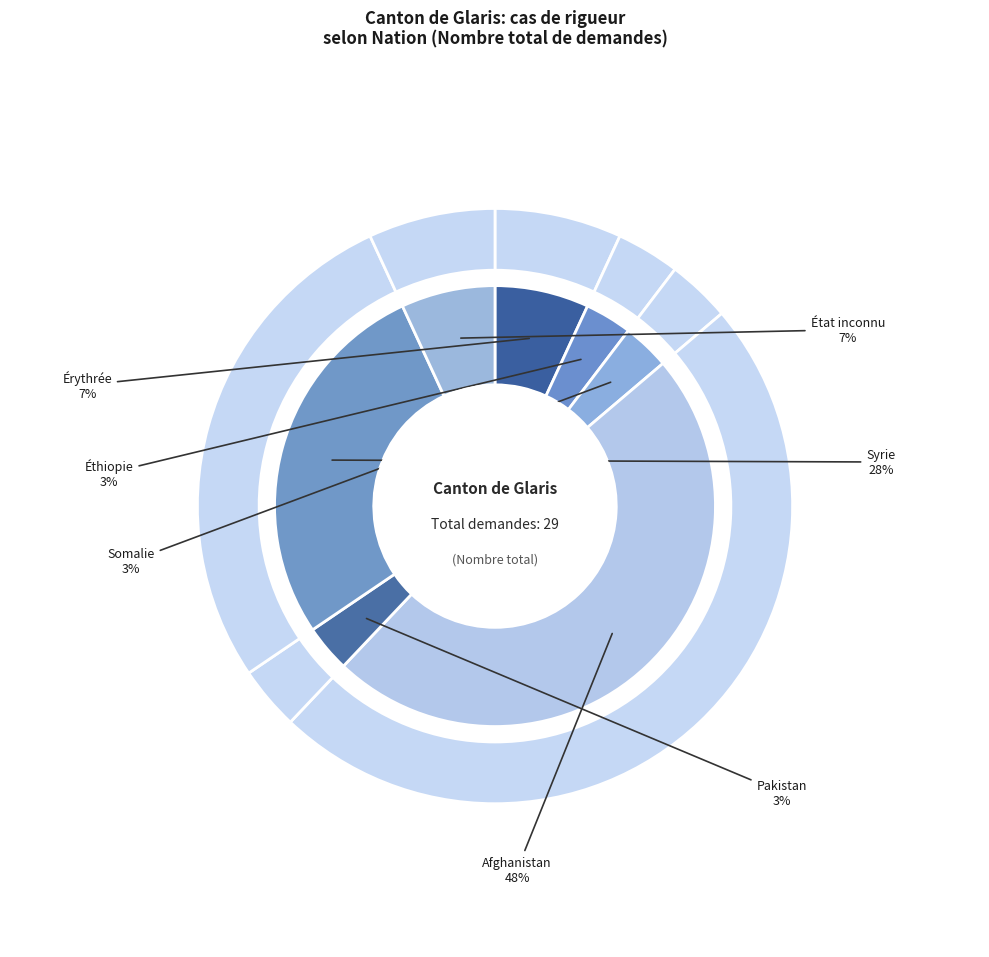

How many segments does this pie chart have?

7